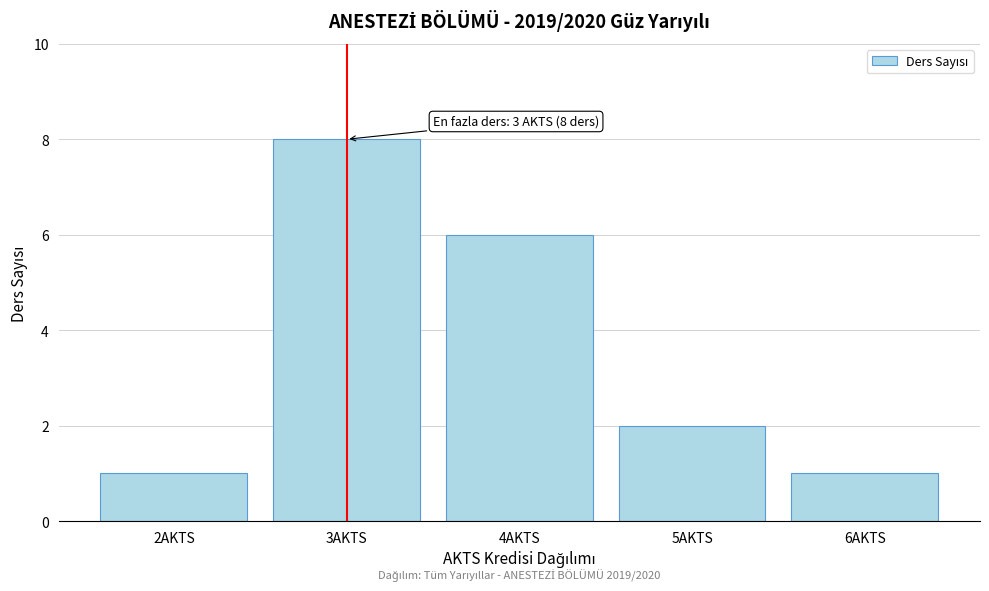

Reading right to left, what are all the values shown in this chart?

6AKTS=1	5AKTS=2	4AKTS=6	3AKTS=8	2AKTS=1